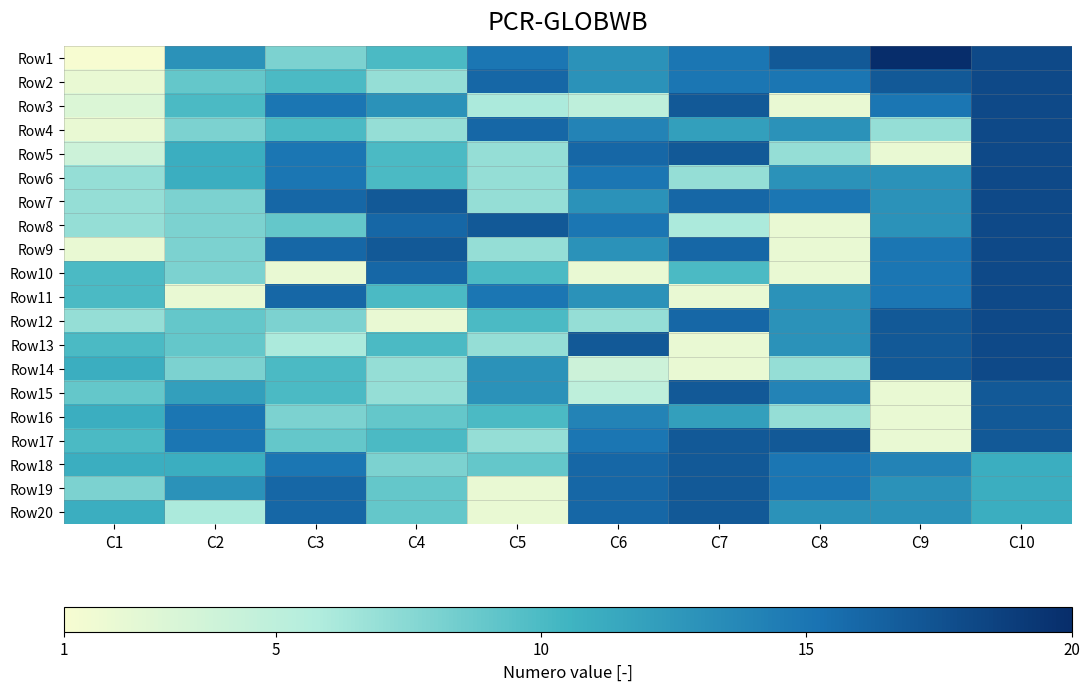

How many distinct data groups are displayed?

20